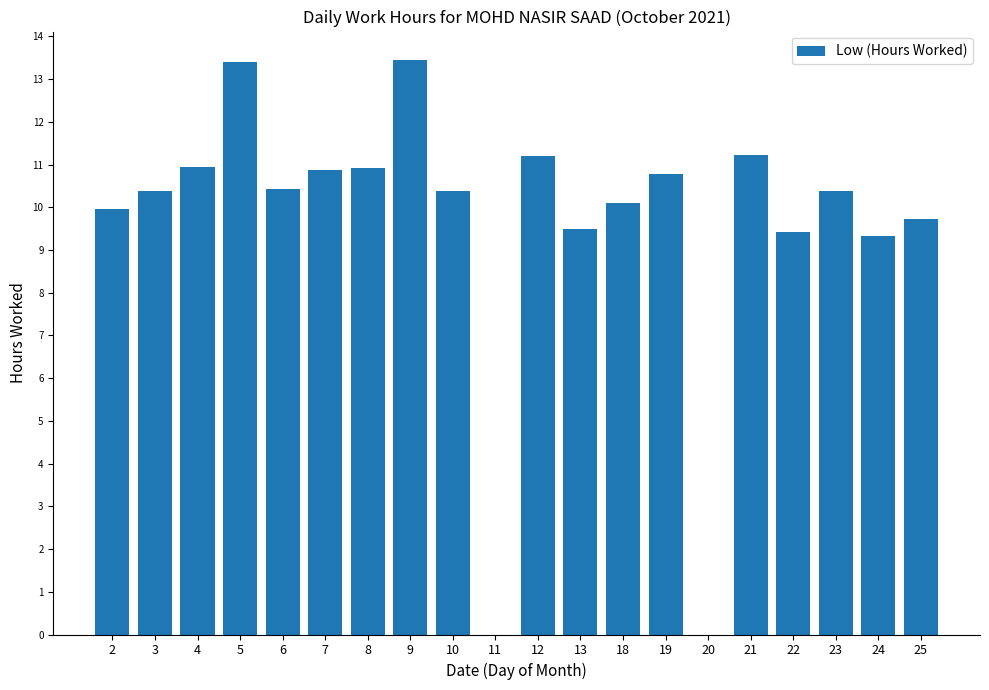

How many series are shown in this chart?

1